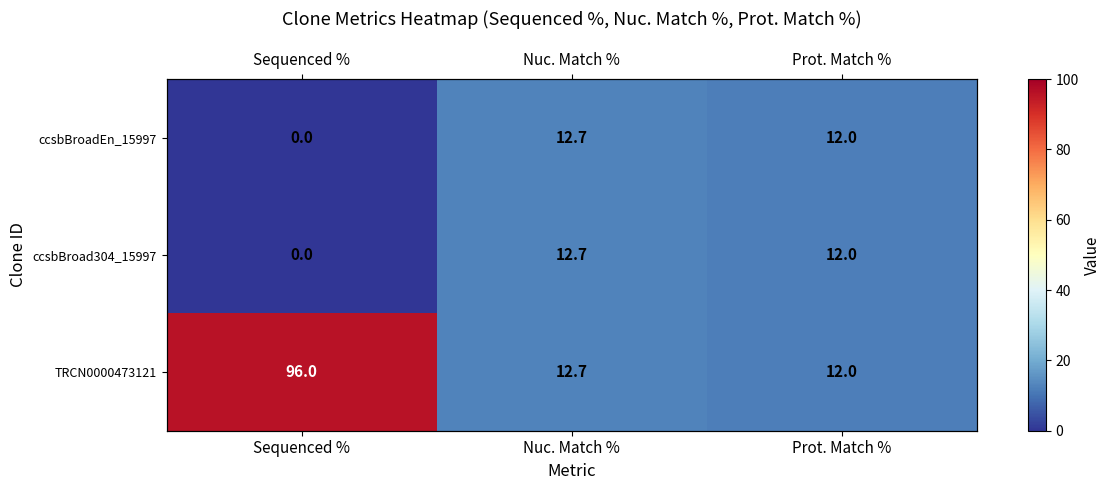

What is the sum of all TRCN0000473121 values?

120.7